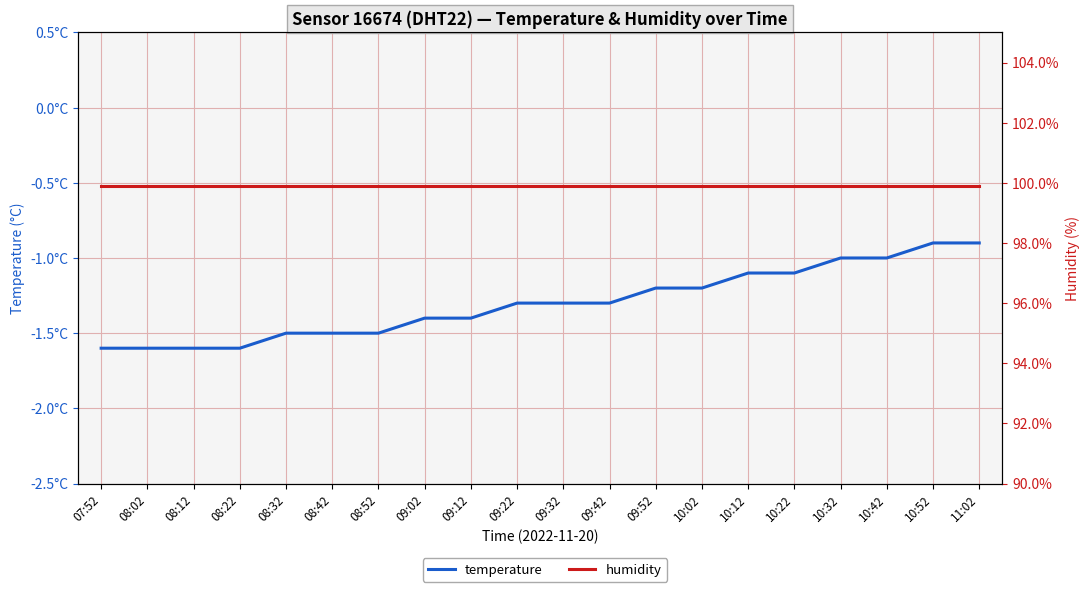

What is the lowest value of the temperature series?

-1.6